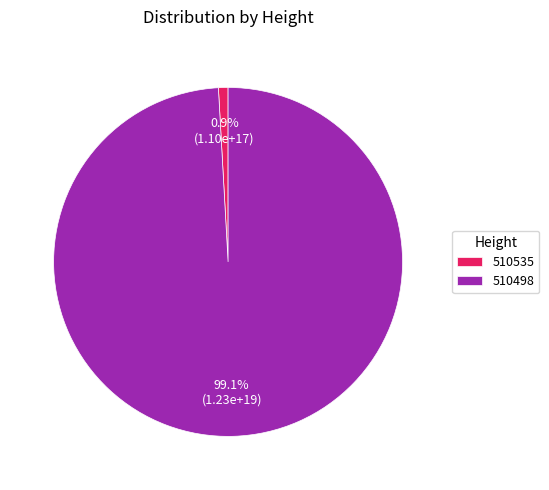

Combined, what portion of the pie is 510535 and 510498?

100.0%